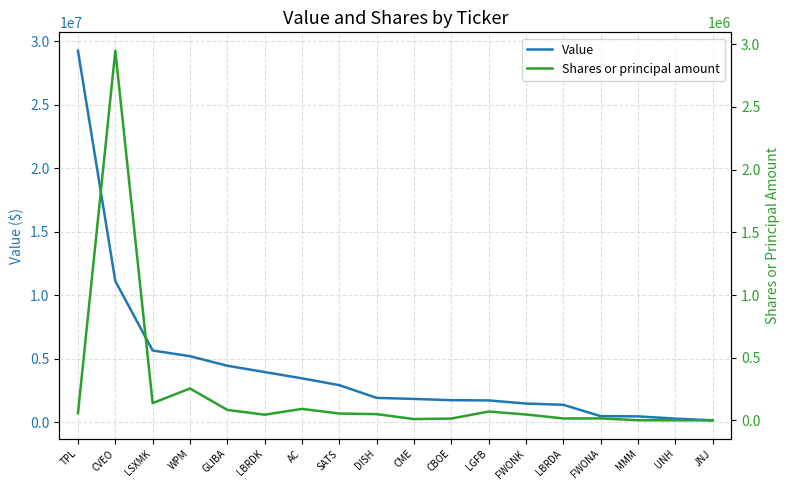

True or false: Shares or principal amount and Value cross at least once.

False